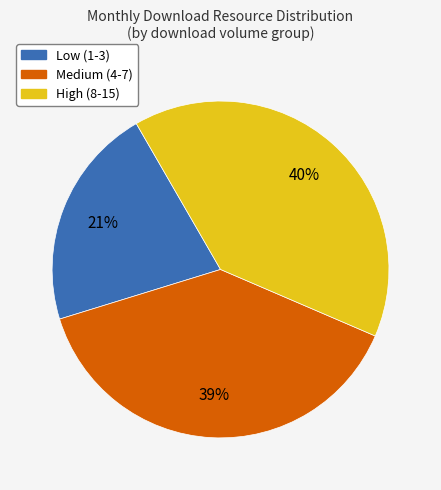

To the nearest percent, what is the average slice percentage?

33%